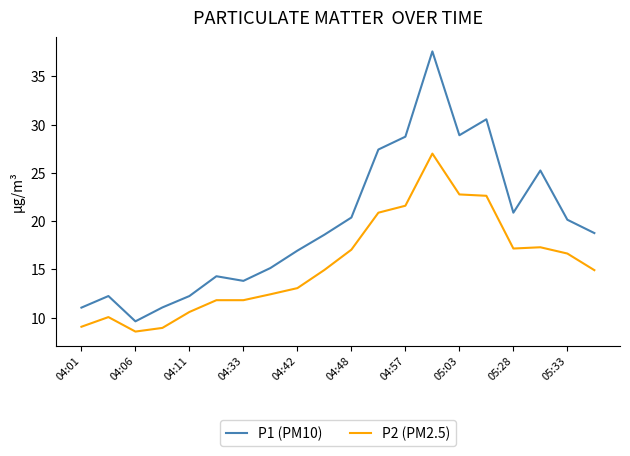

Which series has the largest total across all categories?

P1 (PM10)